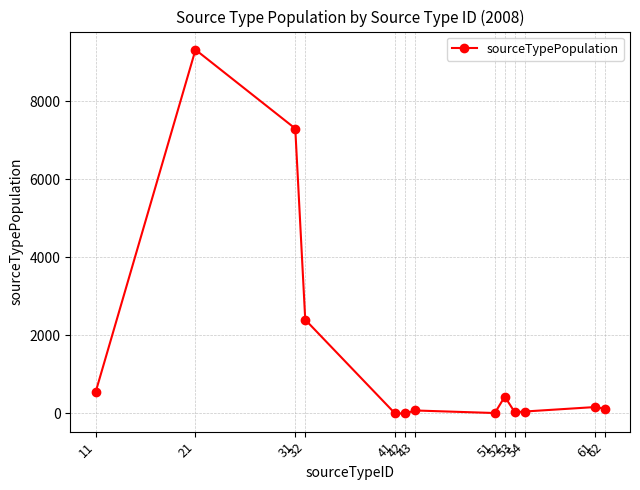

What is the value of the 1st point from the left?

555.8